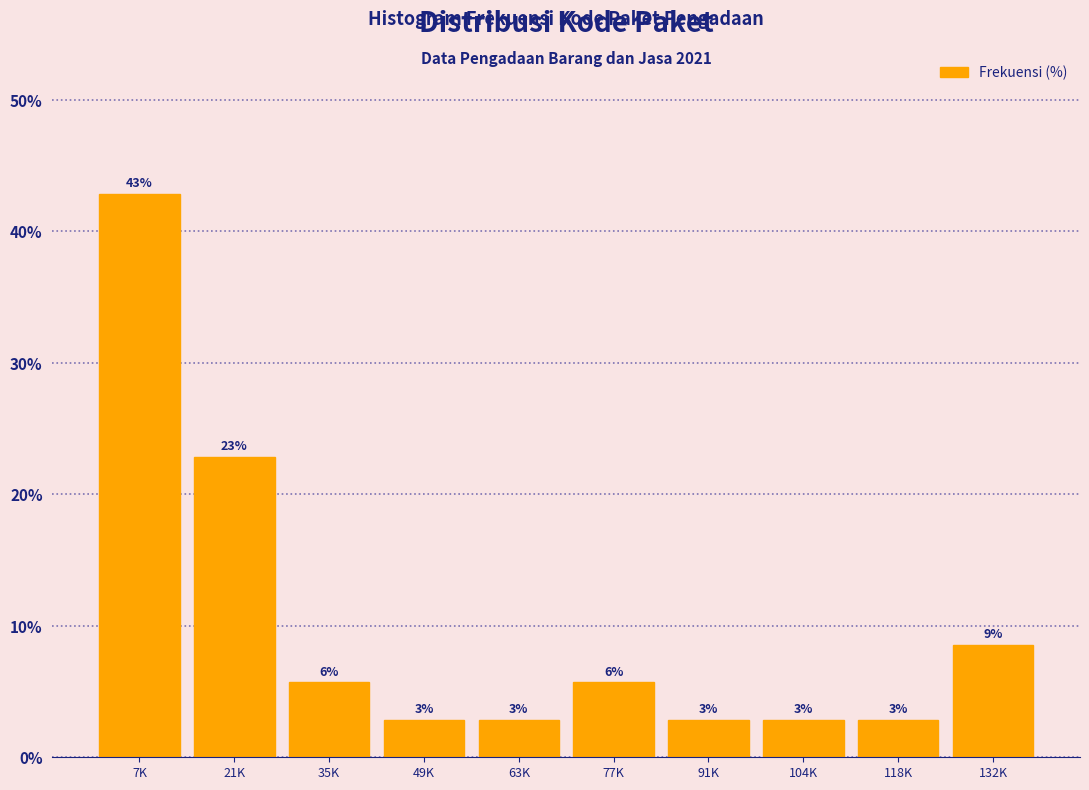

Are the bars horizontal?

No